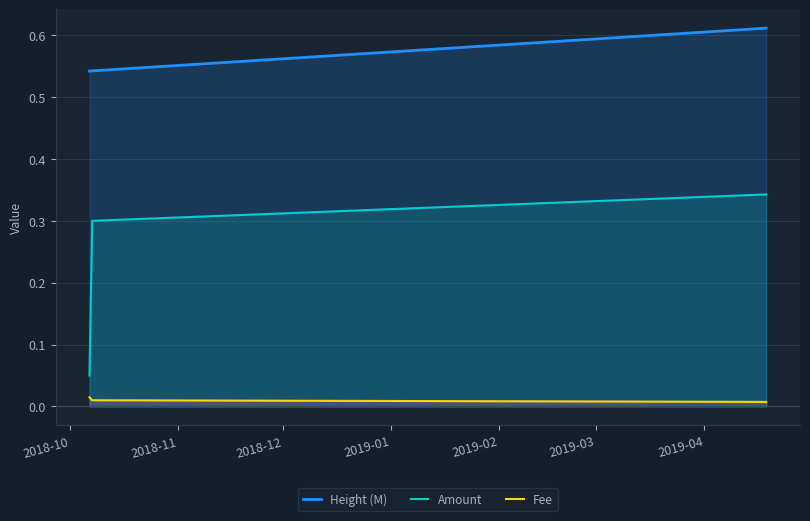

At how many categories does at least one series exceed 0?

3